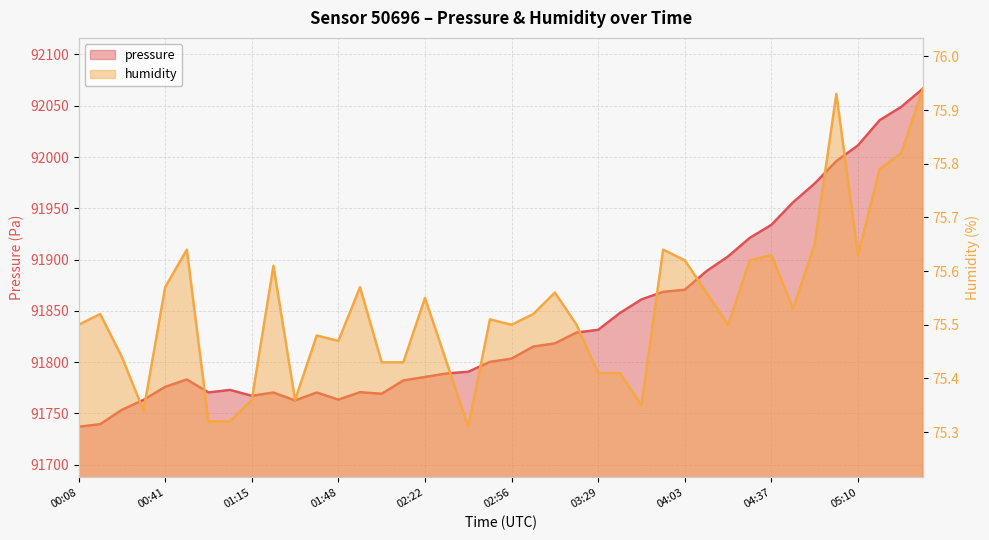

Reading left to right, list all the values displayed in this chart.

pressure: 91736.9	91739.4	91753.4	91763.1	91775.8	91783.0	91770.3	91772.8	91767.1	91770.3	91762.5	91770.3	91763.3	91770.6	91769.1	91782.0	91785.4	91788.8	91790.5	91800.1	91803.4	91815.1	91818.2	91828.8	91831.4	91847.8	91861.1	91868.5	91870.6	91888.6	91903.0	91921.1	91933.9	91955.8	91974.2	91996.0	92011.4	92035.9	92048.9	92066.7
humidity: 75.5	75.5	75.4	75.3	75.6	75.6	75.3	75.3	75.4	75.6	75.4	75.5	75.5	75.6	75.4	75.4	75.5	75.4	75.3	75.5	75.5	75.5	75.6	75.5	75.4	75.4	75.3	75.6	75.6	75.6	75.5	75.6	75.6	75.5	75.7	75.9	75.6	75.8	75.8	75.9